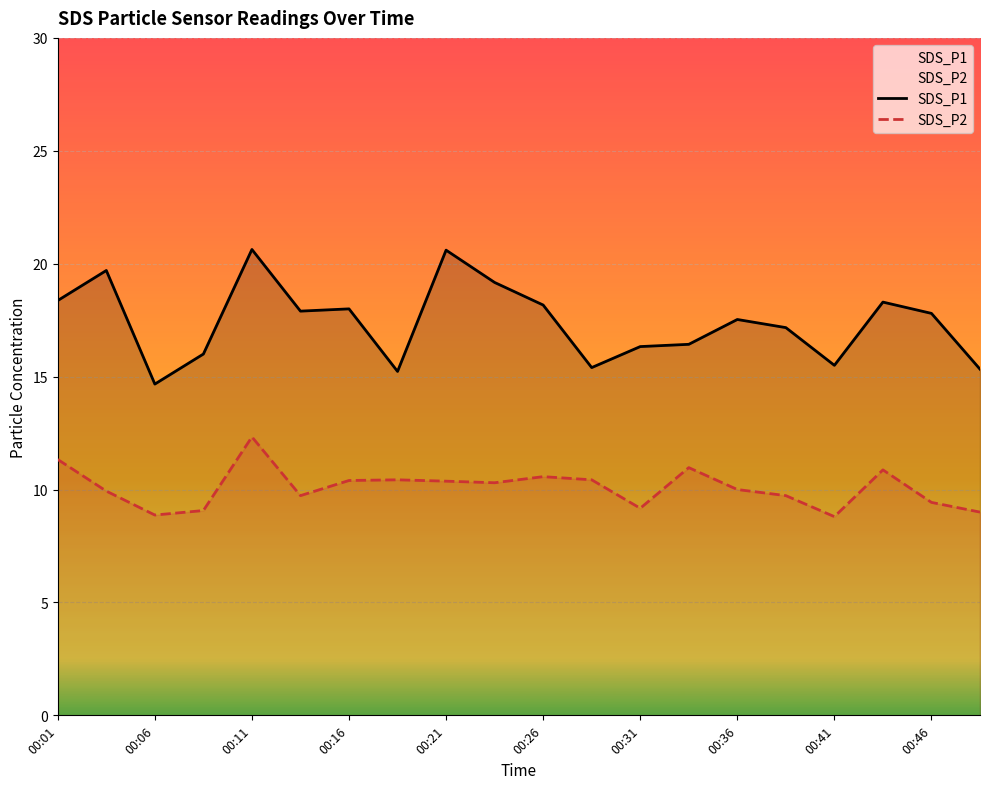

What is the value of the SDS_P1 point at the 16th from the left?

17.2